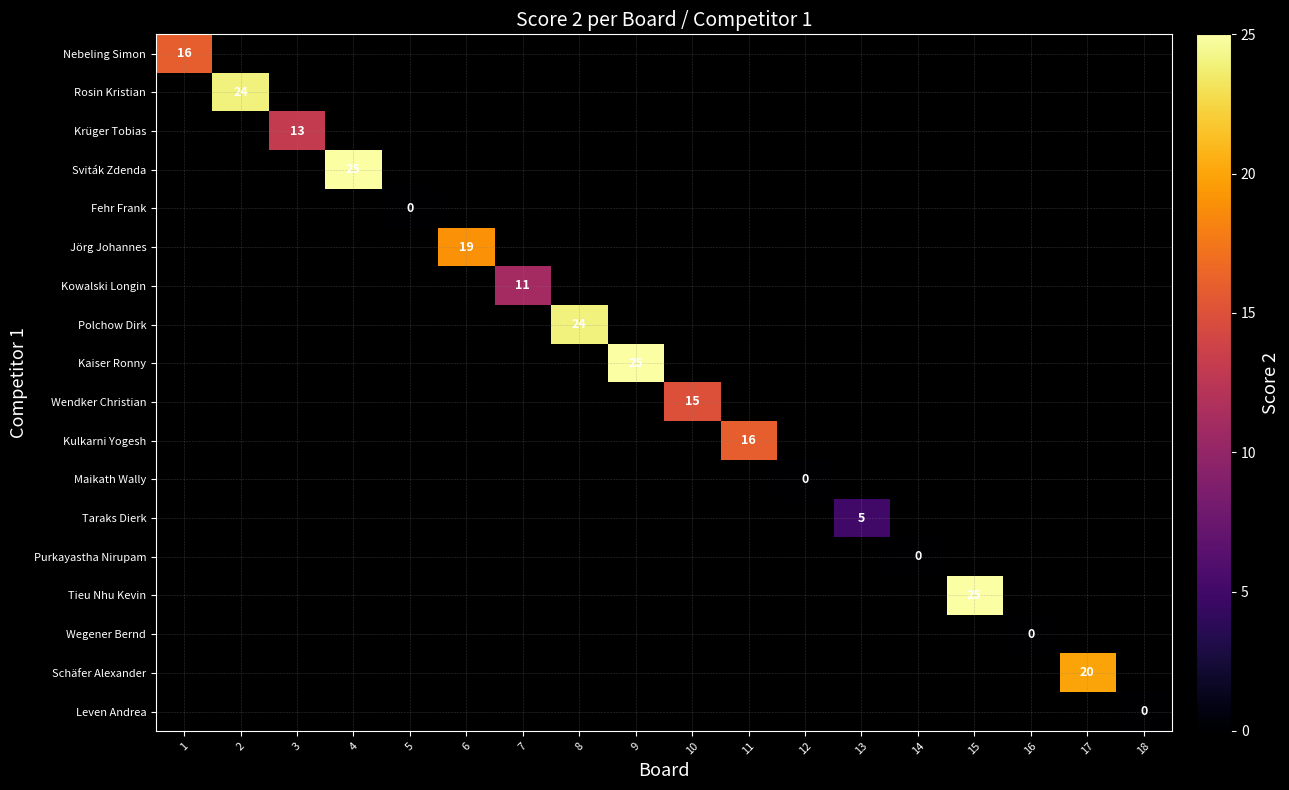

The value of Taraks Dierk at 13 is 5. True or false?

True